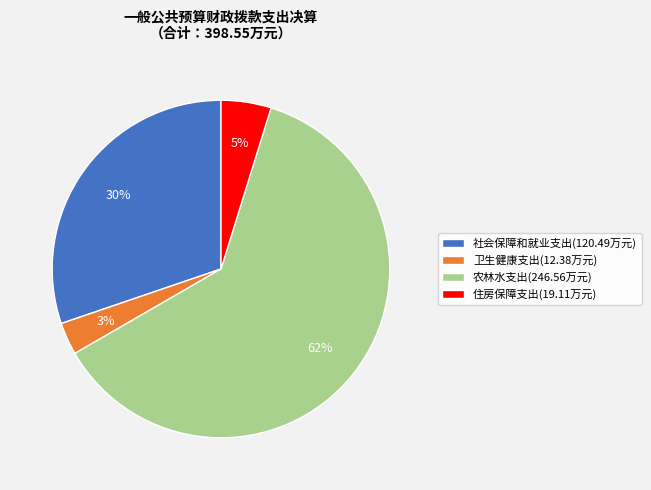

To the nearest percent, what is the average slice percentage?

25%